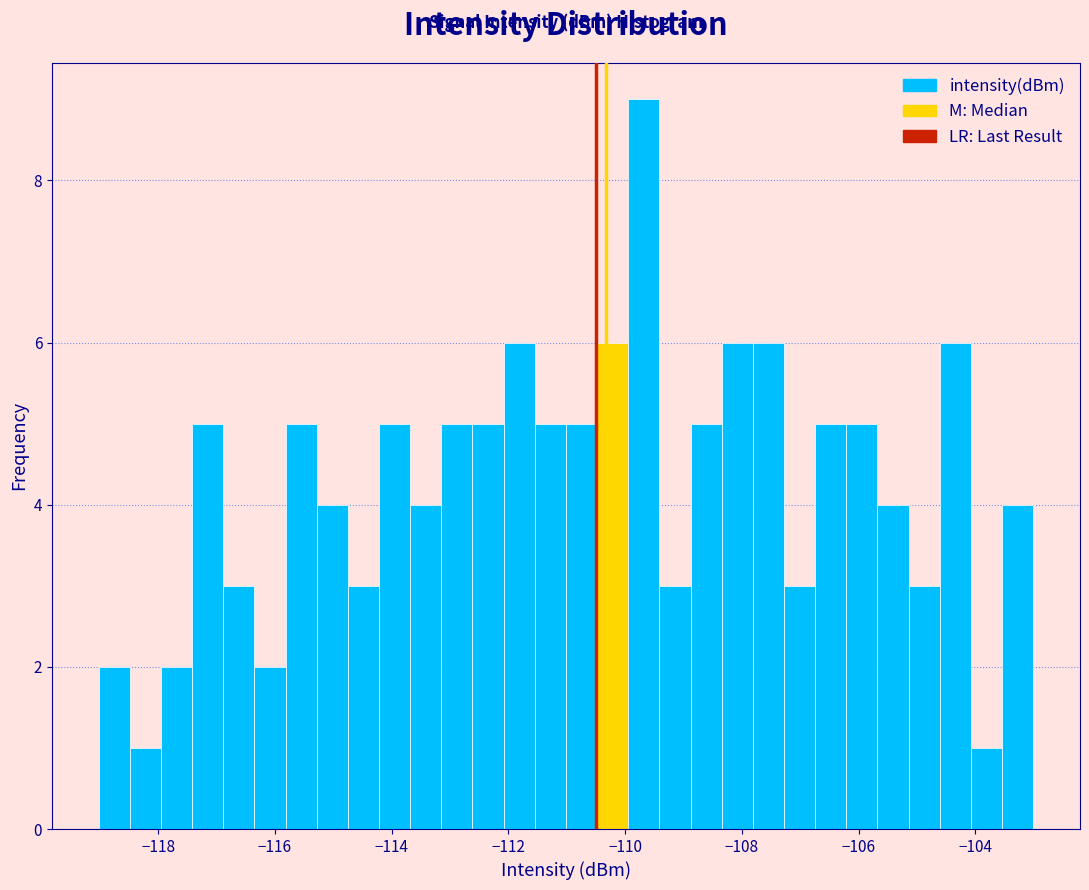

Around what value on the x-axis is the tallest bar? Give the approximate position of its centre, as read against the axis.

-109.6